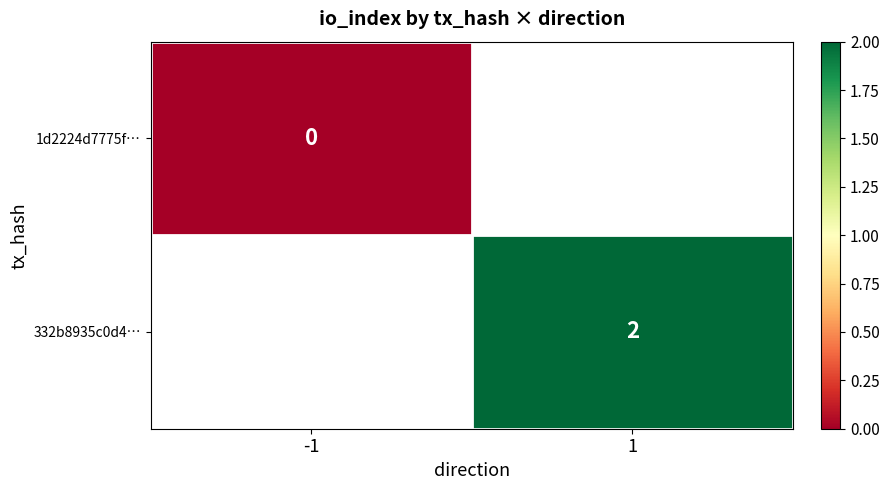

Is the value of 332b8935c0d4… at 1 greater than the value of 1d2224d7775f… at -1?

Yes